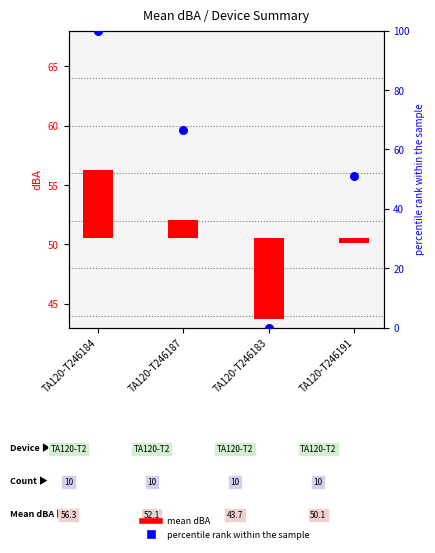

Which series reaches the minimum Y coordinate?

percentile rank within the sample